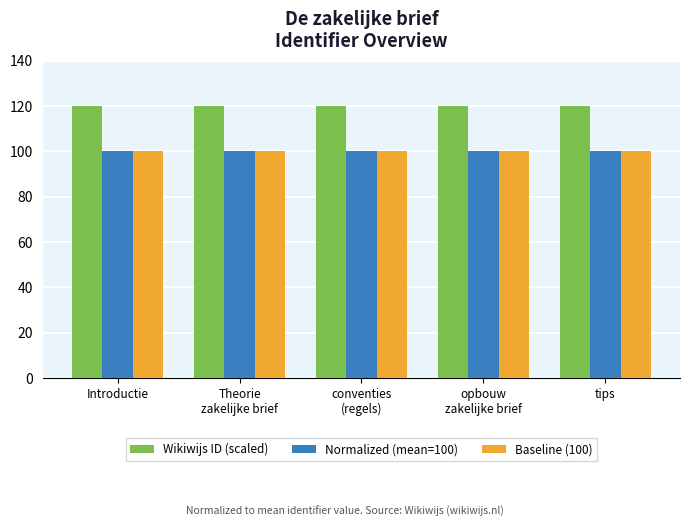

Reading left to right, transcribe all the data shown in this chart.

Wikiwijs ID (scaled): Introductie=120.0	Theorie
zakelijke brief=120.0	conventies
(regels)=120.0	opbouw
zakelijke brief=120.0	tips=120.0
Normalized (mean=100): Introductie=100.0	Theorie
zakelijke brief=100.0	conventies
(regels)=100.0	opbouw
zakelijke brief=100.0	tips=100.0
Baseline (100): Introductie=100.0	Theorie
zakelijke brief=100.0	conventies
(regels)=100.0	opbouw
zakelijke brief=100.0	tips=100.0